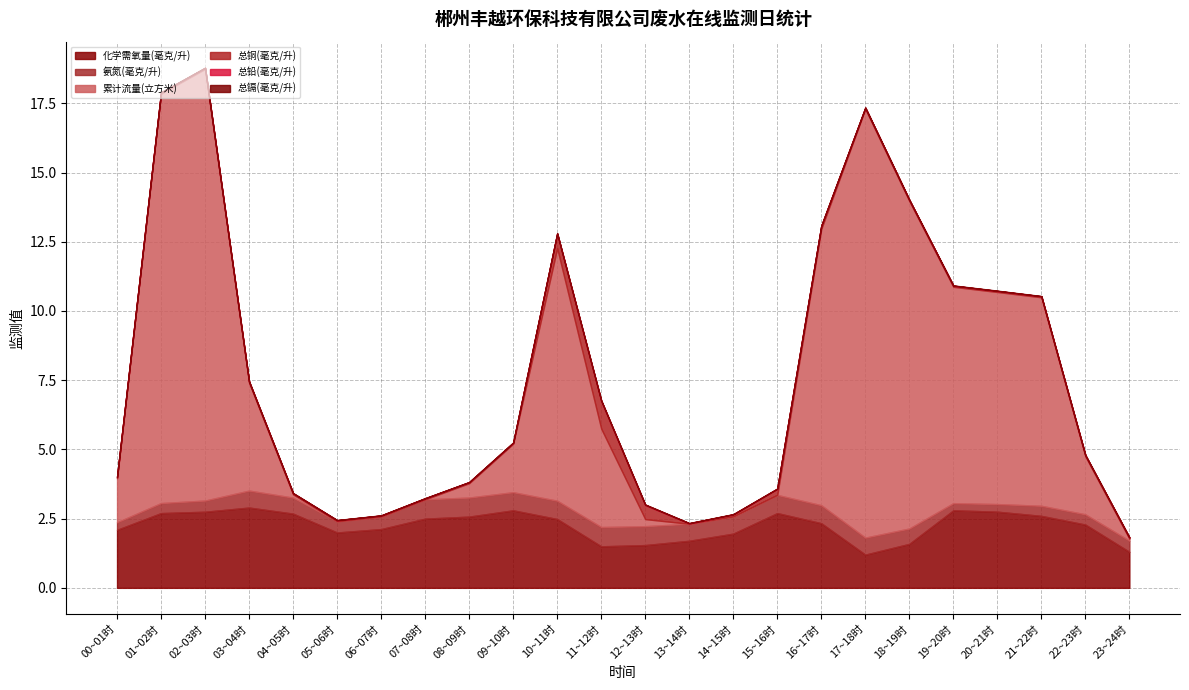

At how many categories does at least one series exceed 2?

19